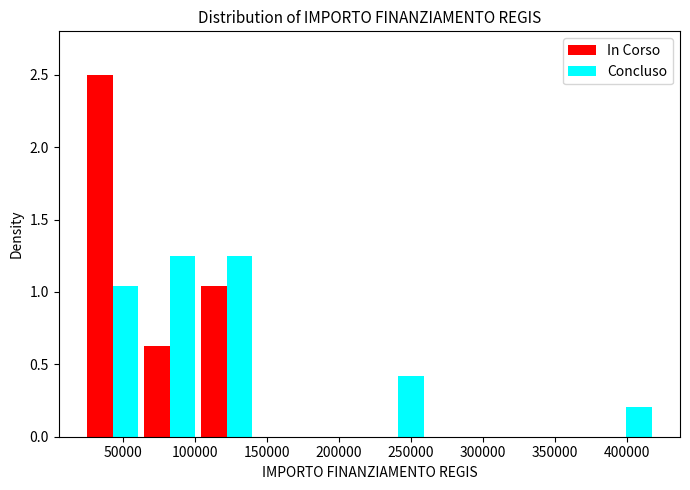

What is the height of the In Corso bar covering 60000 to 100000 on the x-axis? Neither the bar edges nor the heights are printed on the chart, so give them approximately, as read against the axes.

0.65